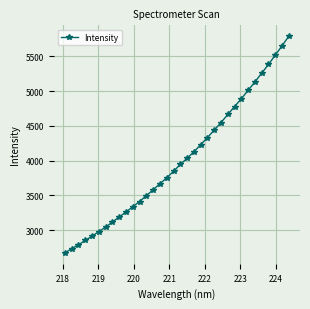

What is the smallest value displayed?

2671.1